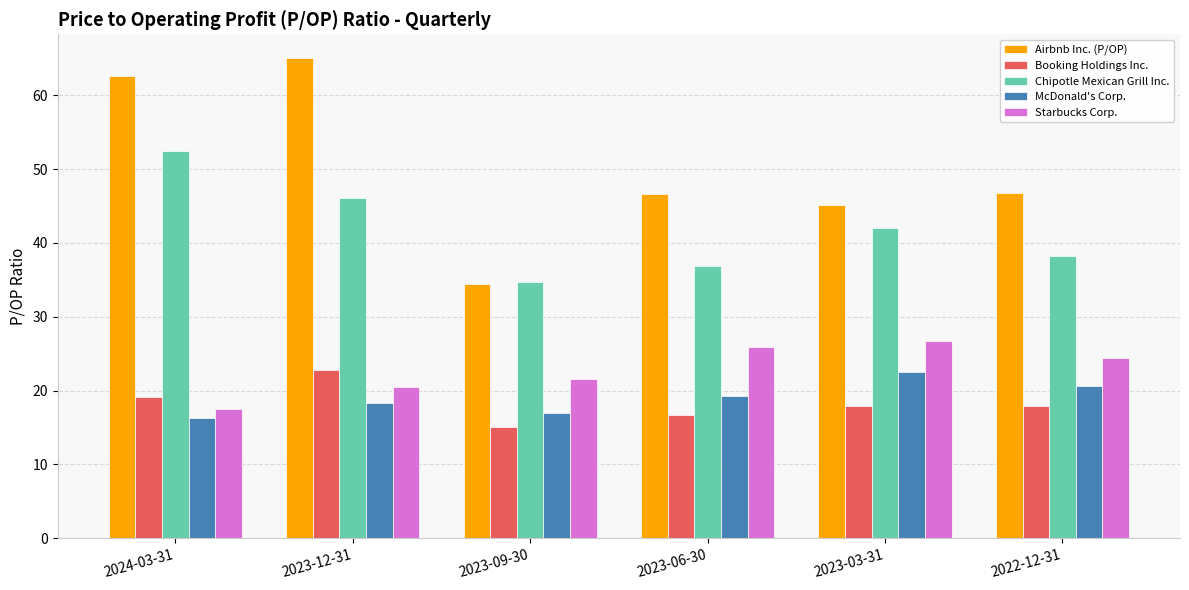

The McDonald's Corp. series shows 29.1 at 2024-03-31. True or false?

False